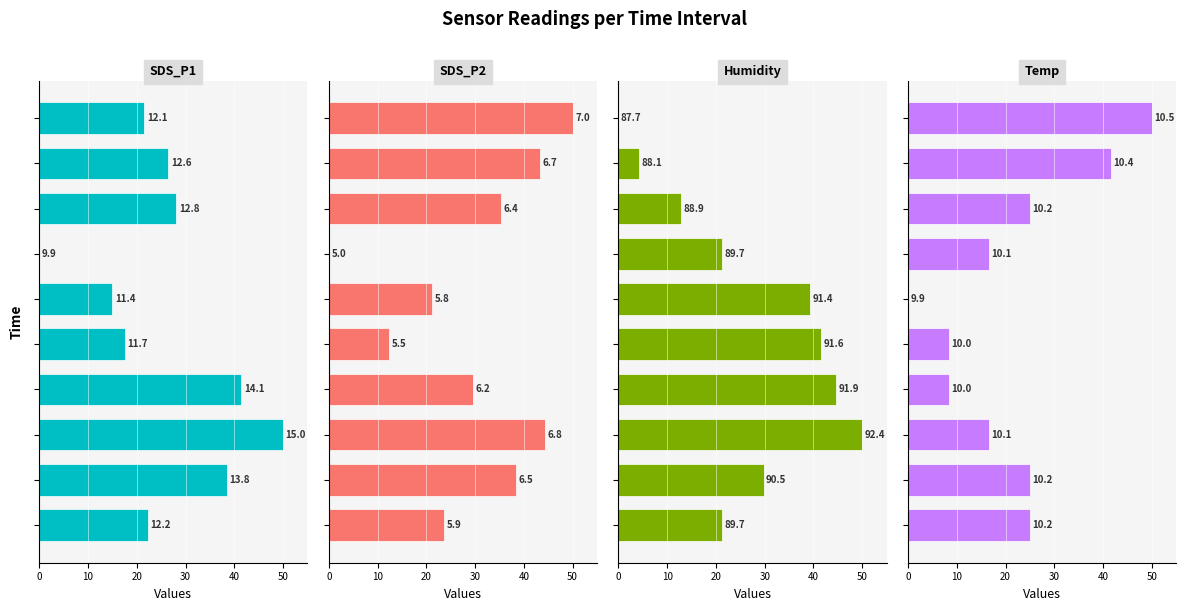

How many positive values does the Temp series have?

9